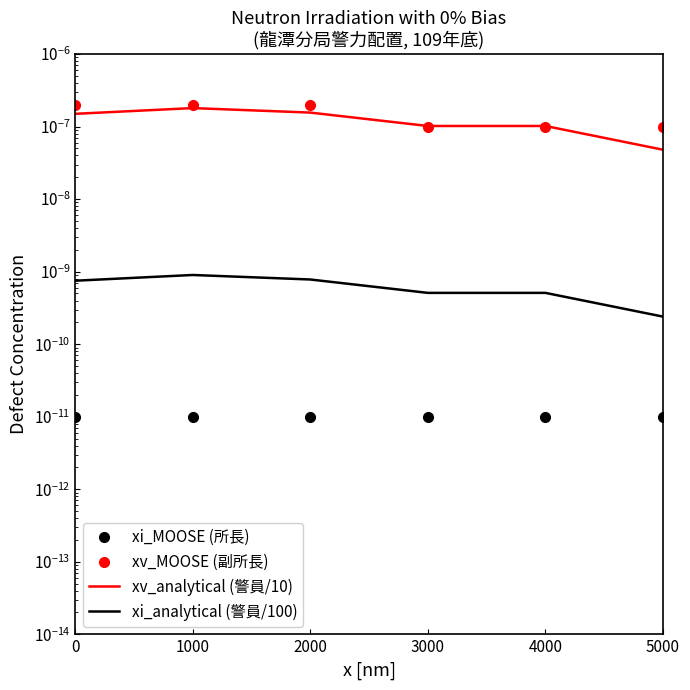

Between 2000 and 5000, which is larger?

2000